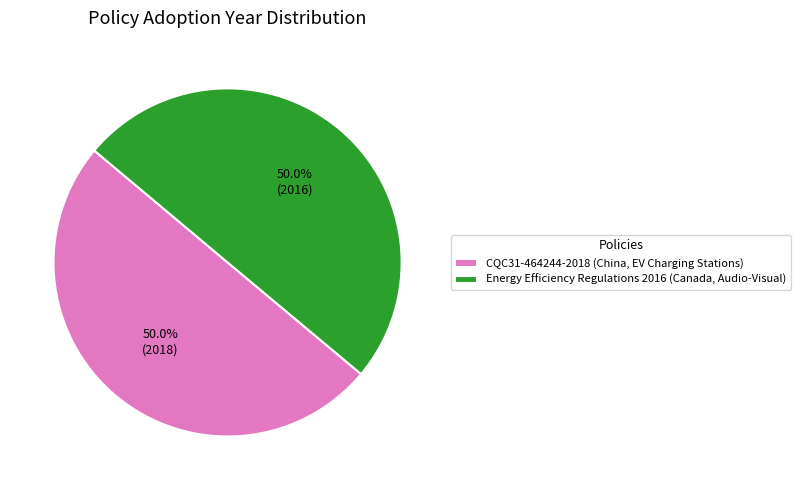

What percentage do CQC31-464244-2018 (China, EV Charging Stations) and Energy Efficiency Regulations 2016 (Canada, Audio-Visual) together represent?

100.0%